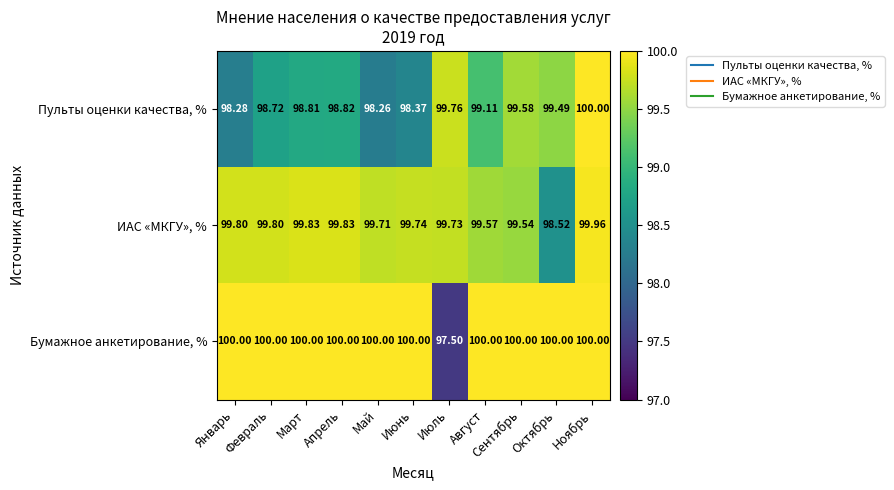

Which series changed the most between Март and Сентябрь?

Пульты оценки качества, %